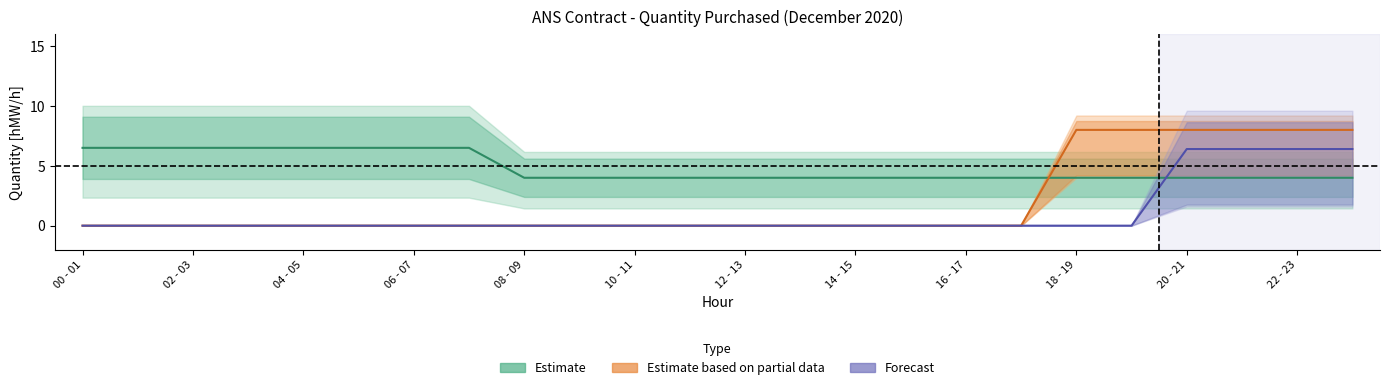

What is the difference between the highest and lowest values at 21?

4.0